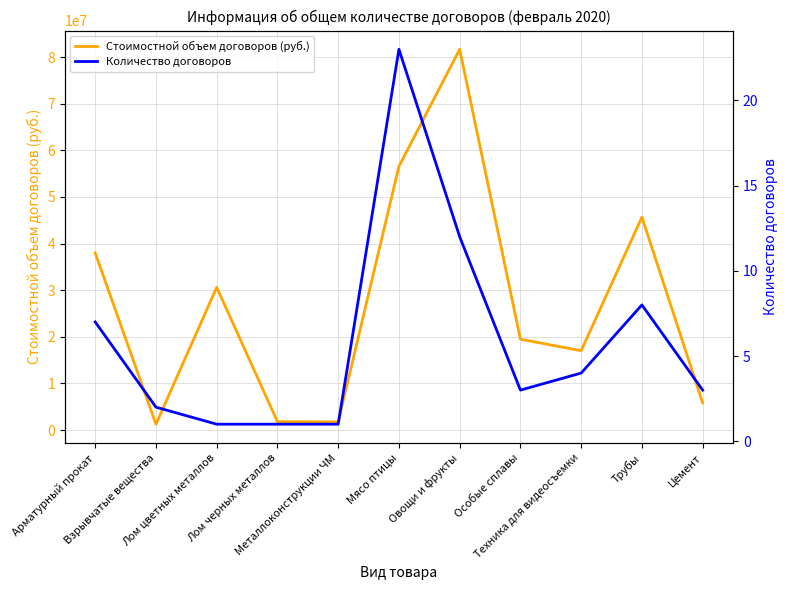

What is the label of the 10th point from the left?

Трубы